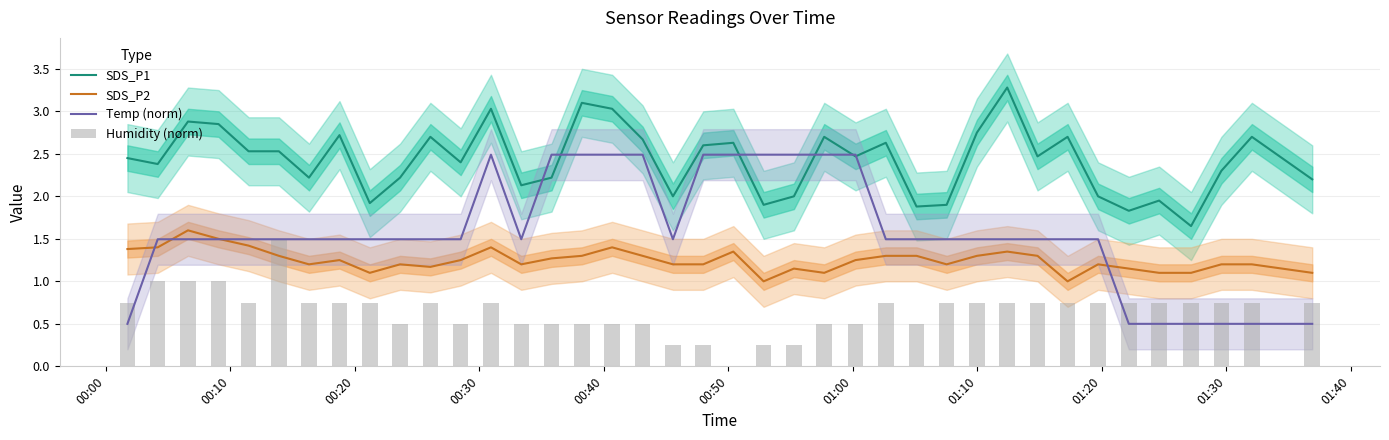

True or false: SDS_P2 and SDS_P1 cross at least once.

False